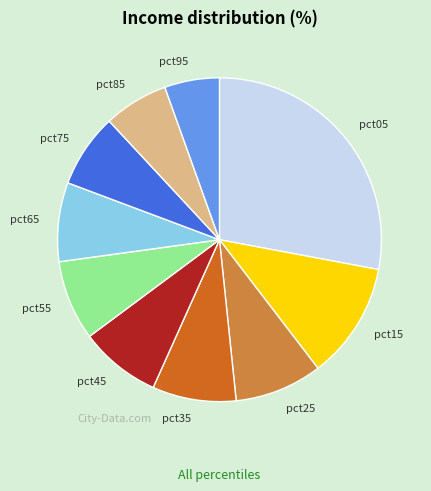

Is the sum of pct35 and pct45 greater than half?

No